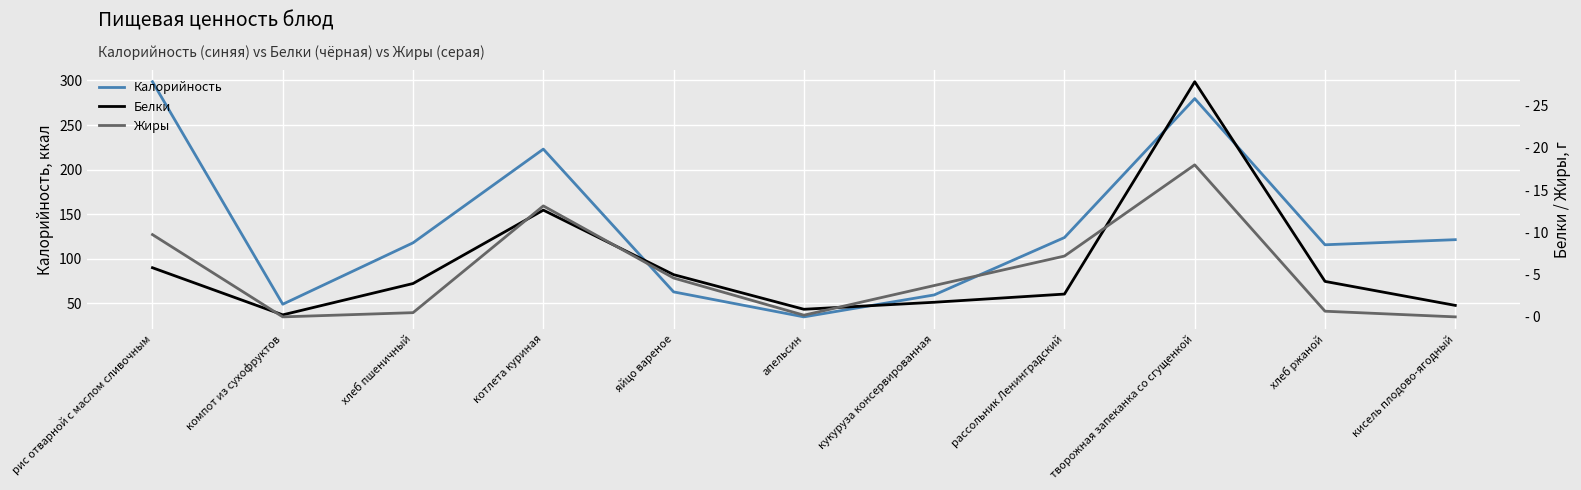

List the series in order of their peak value, highest first.

Калорийность, Белки, Жиры